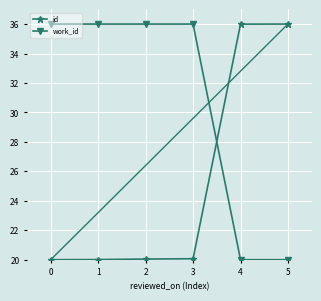

What are all the series names shown in the legend?

id, work_id